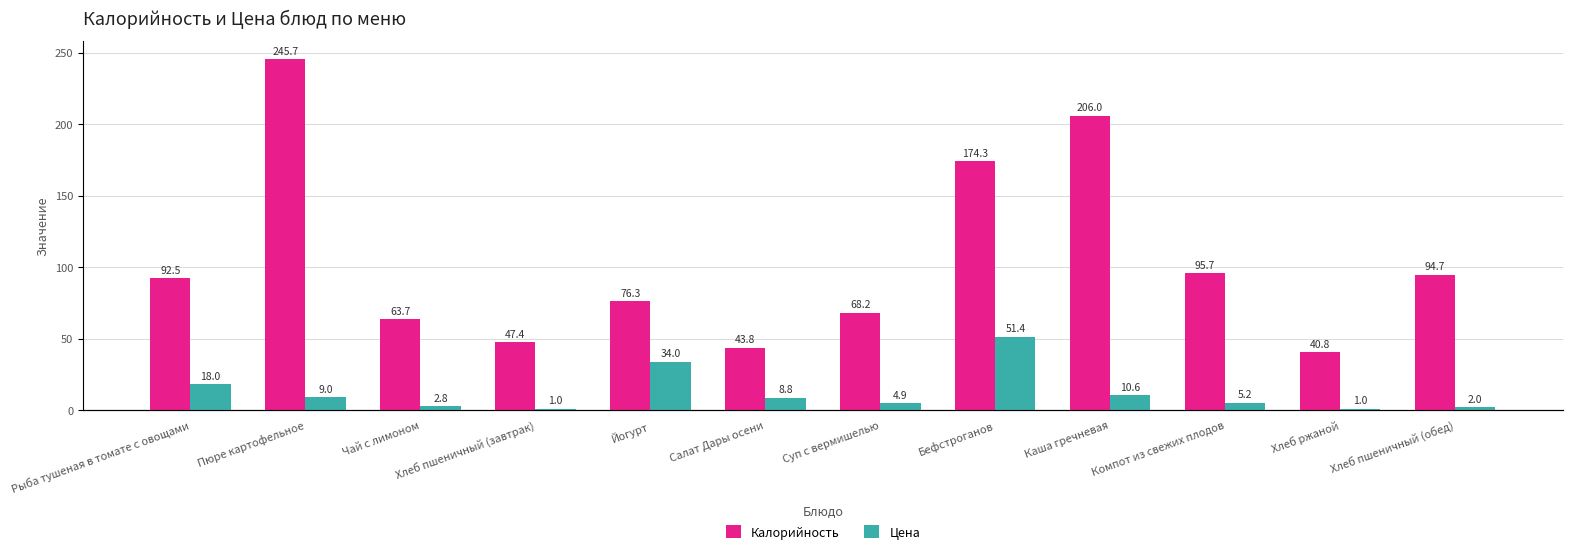

What is the sum of all Цена values?

148.6